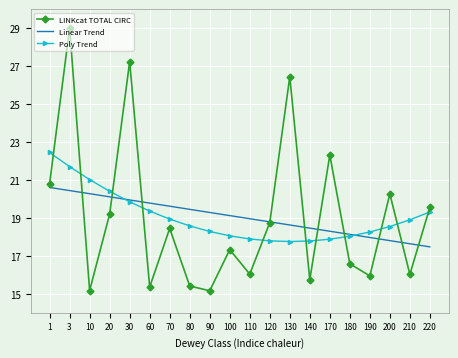

How many intersections are there between Linear Trend and Poly Trend?

2